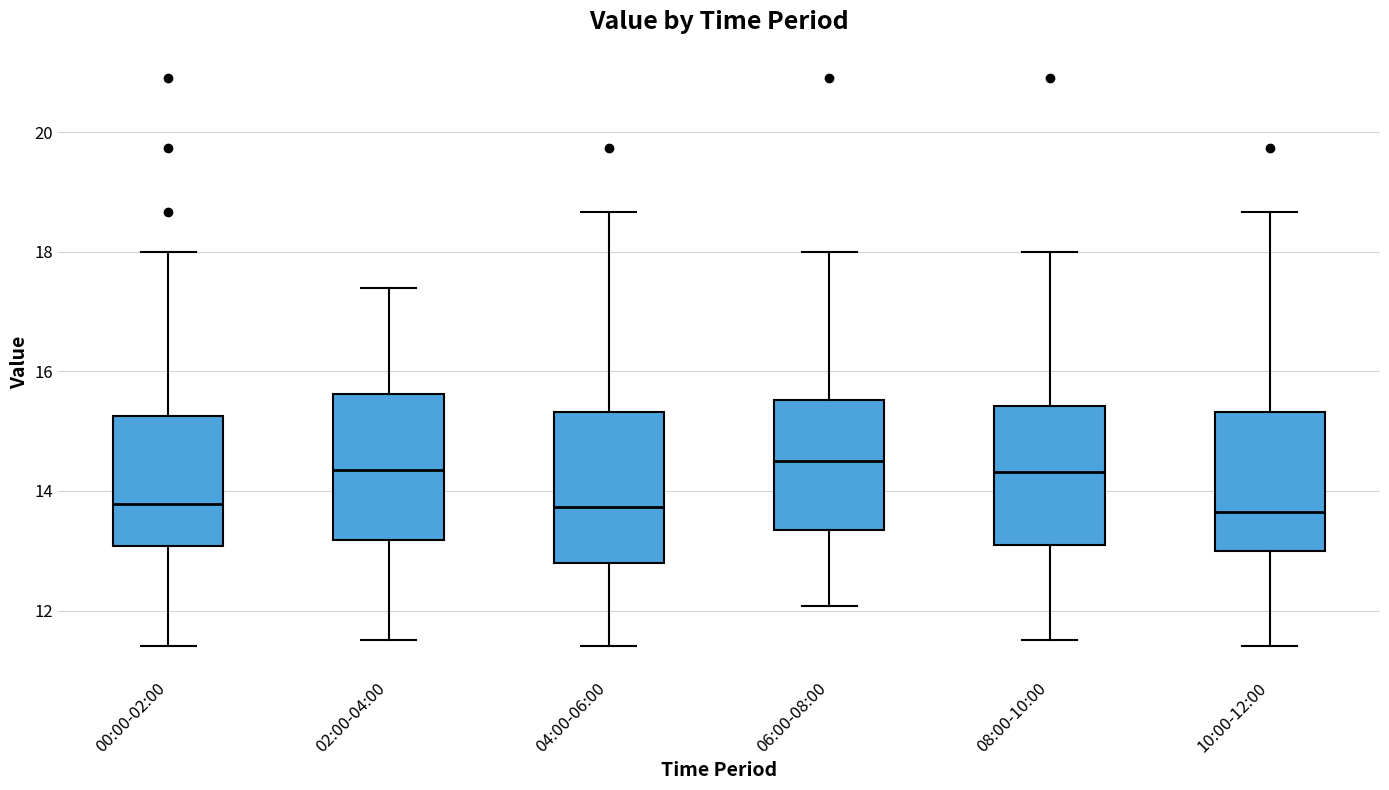

Reading left to right, transcribe this box plot: for each box, give where its median line is, the range the box spans, and where its two whiskers end, as read against the y-axis. The values are not printed on the chart, so give them approximately, as read against the axis.

00:00-02:00: median 13.8, box 13.0 to 15.2, whiskers 11.4 to 18.0
02:00-04:00: median 14.4, box 13.2 to 15.6, whiskers 11.6 to 17.4
04:00-06:00: median 13.8, box 12.8 to 15.4, whiskers 11.4 to 18.6
06:00-08:00: median 14.6, box 13.4 to 15.6, whiskers 12.0 to 18.0
08:00-10:00: median 14.4, box 13.2 to 15.4, whiskers 11.6 to 18.0
10:00-12:00: median 13.6, box 13.0 to 15.4, whiskers 11.4 to 18.6